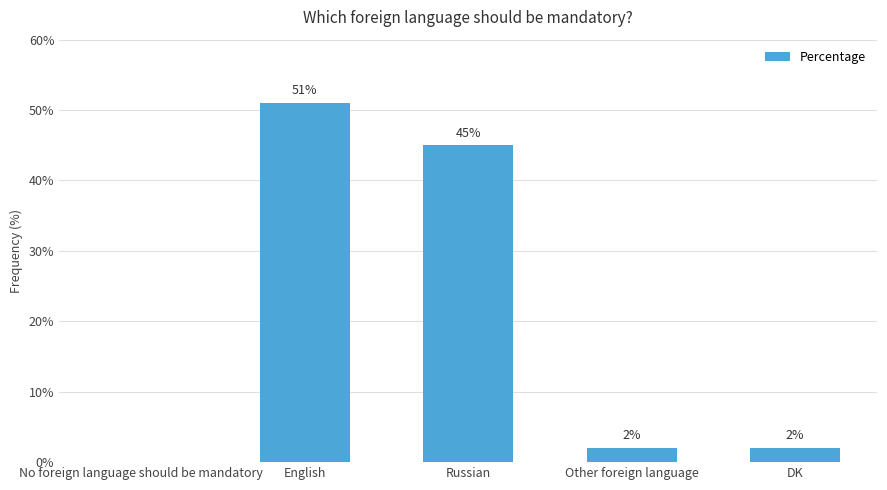

Where does the data first go above 2?

English